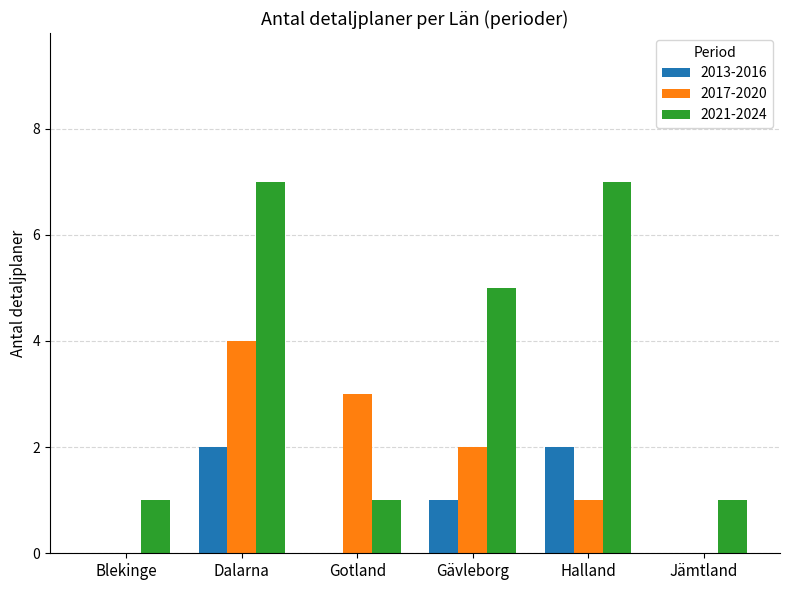

Count the number of categories in the chart.

6